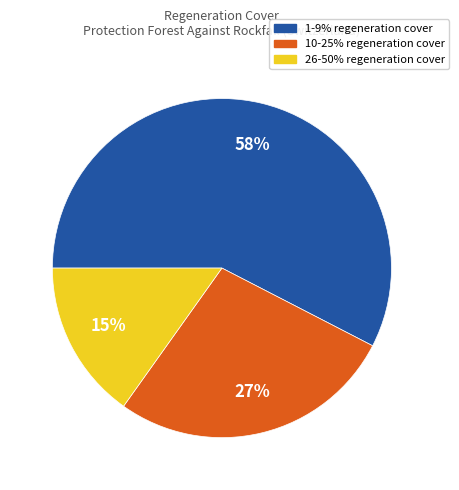

To the nearest percent, what is the average slice percentage?

33%